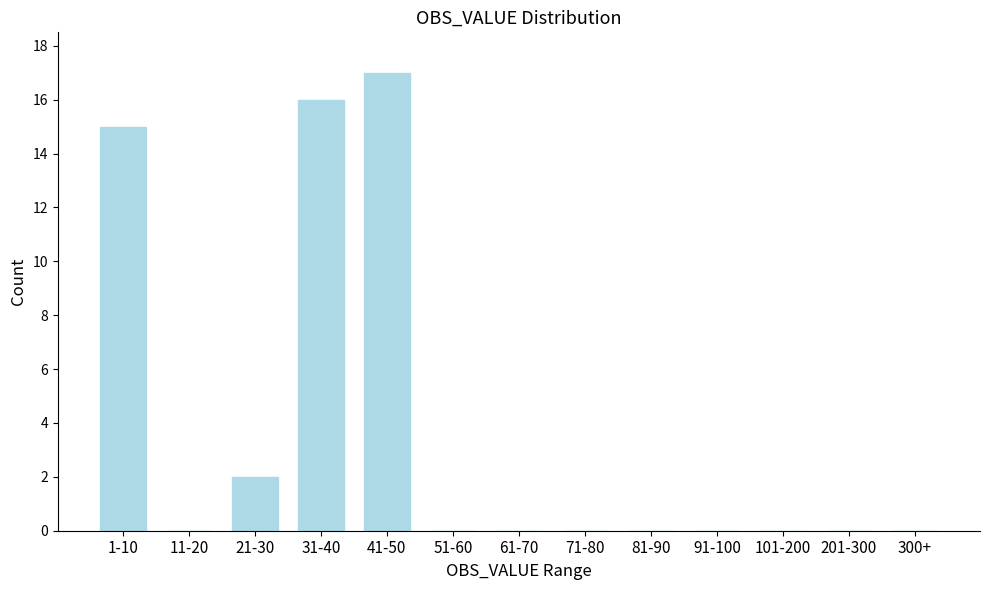

Reading right to left, what are all the values shown in this chart?

300+=0	201-300=0	101-200=0	91-100=0	81-90=0	71-80=0	61-70=0	51-60=0	41-50=17	31-40=16	21-30=2	11-20=0	1-10=15